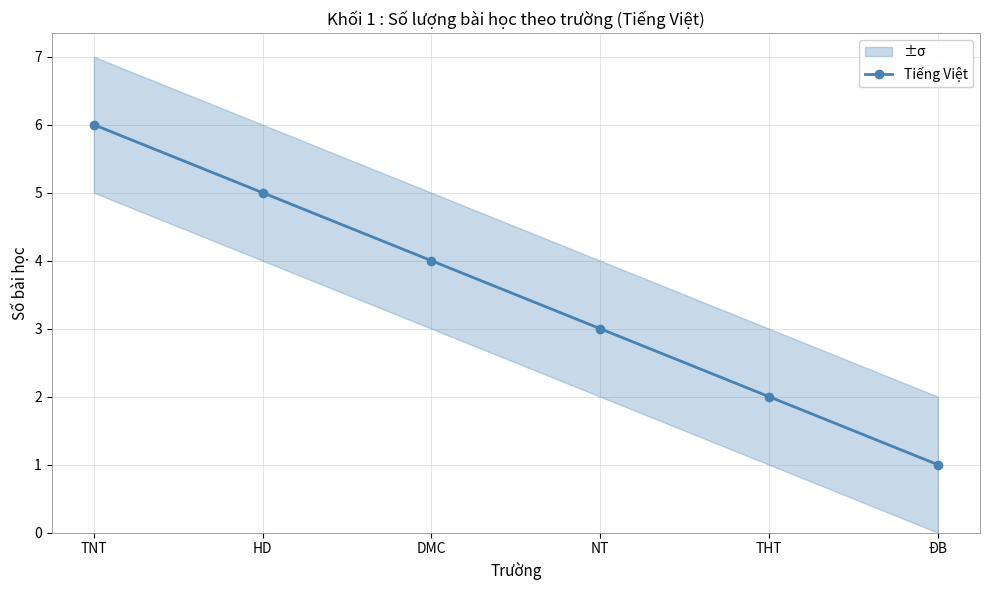

The value at THT is 2. True or false?

True